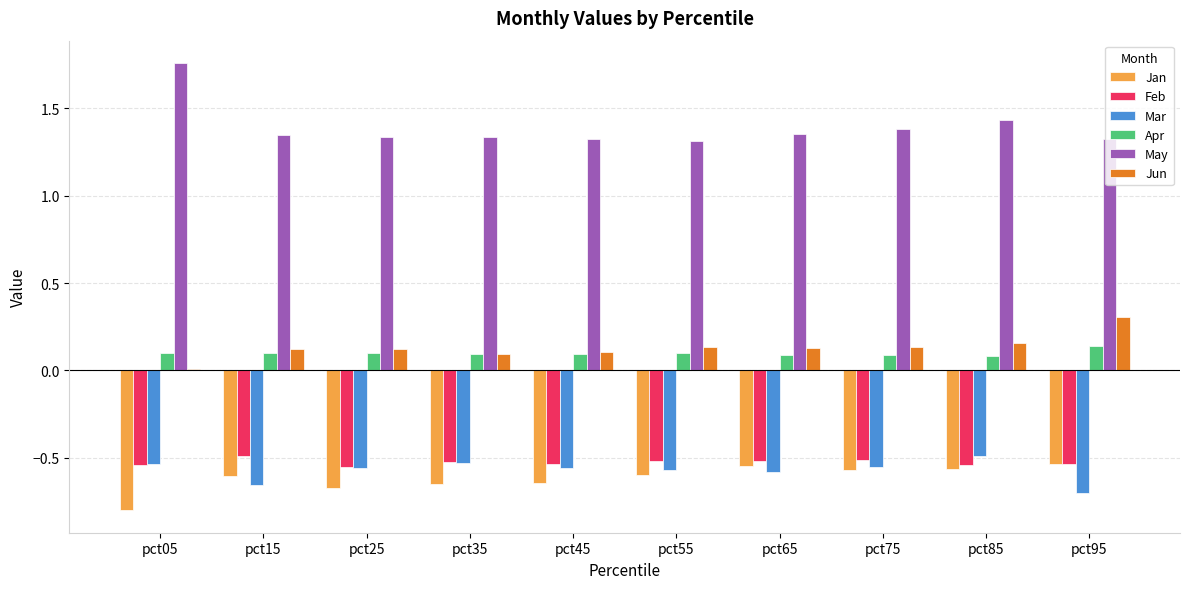

At which label is Mar closest to 0?

pct85